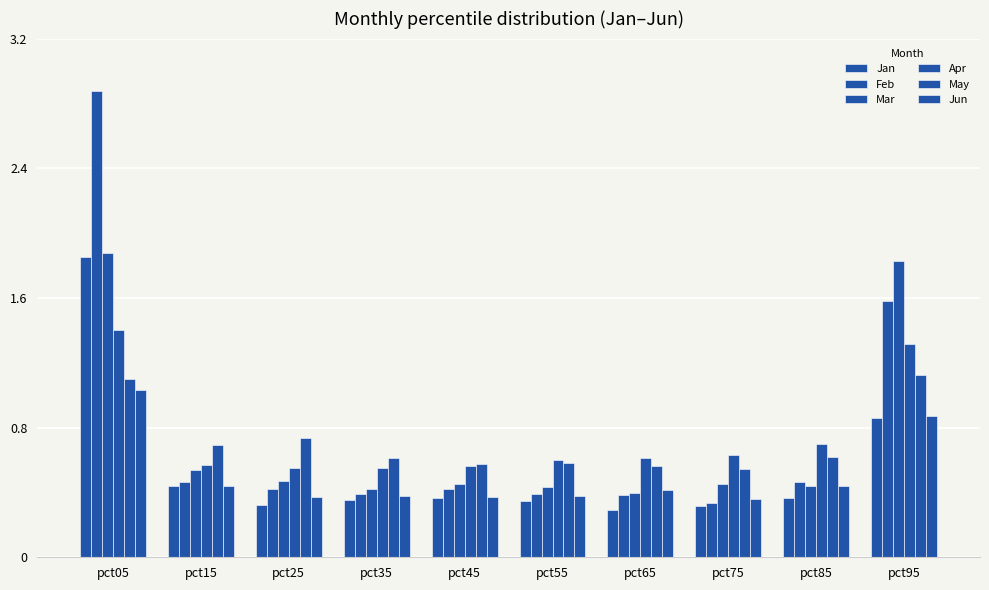

What is the highest value of the Apr series?

1.4